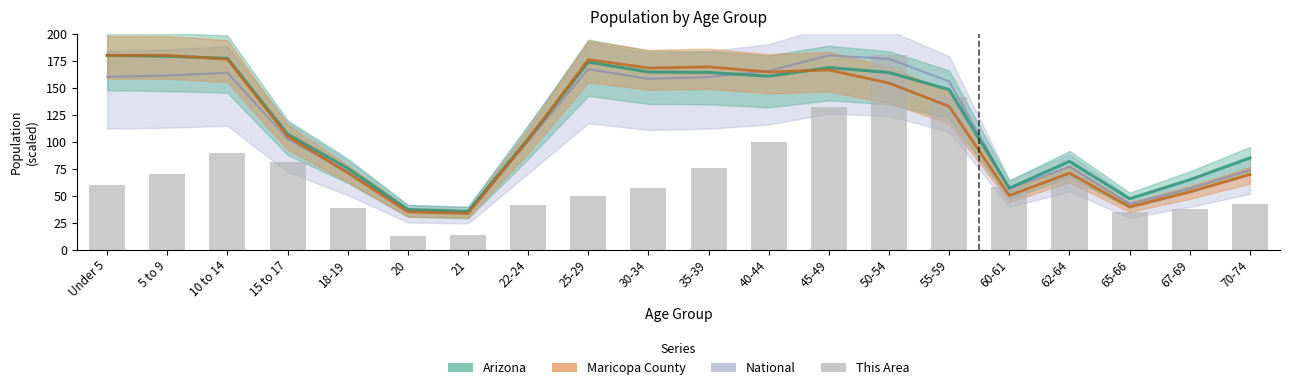

Where is the data nearest to the value 96?

40-44